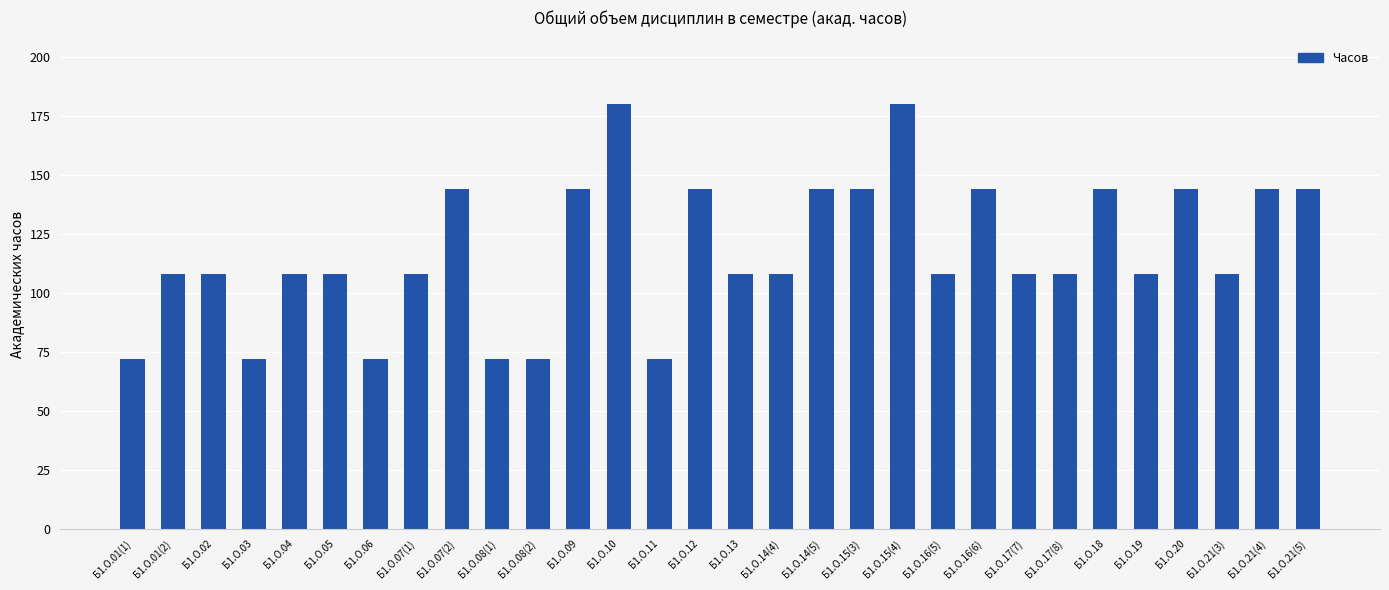

What is the difference between the maximum and minimum values?

108